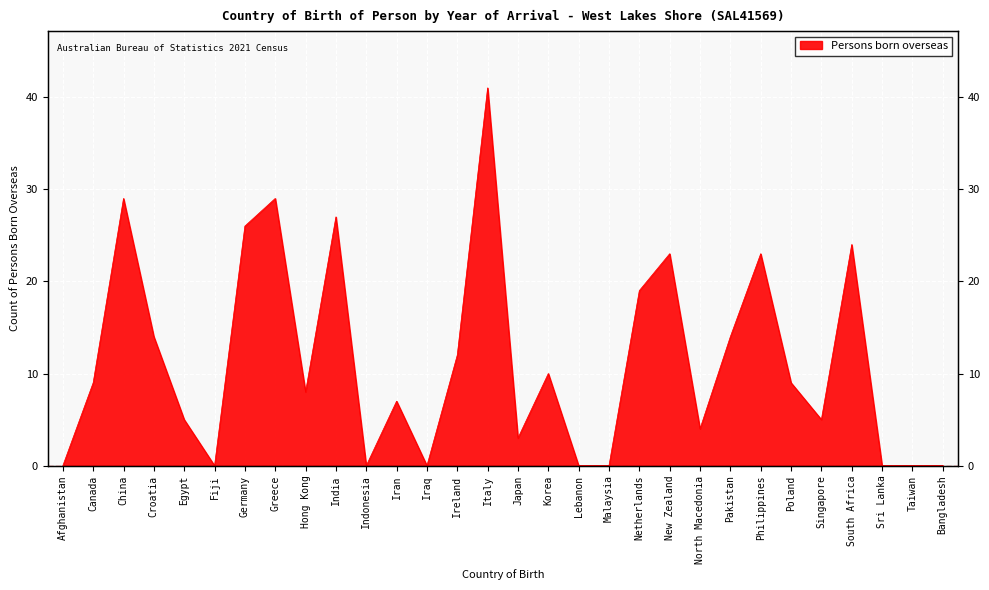

Reading left to right, list all the values displayed in this chart.

Afghanistan=0	Canada=9	China=29	Croatia=14	Egypt=5	Fiji=0	Germany=26	Greece=29	Hong Kong=8	India=27	Indonesia=0	Iran=7	Iraq=0	Ireland=12	Italy=41	Japan=3	Korea=10	Lebanon=0	Malaysia=0	Netherlands=19	New Zealand=23	North Macedonia=4	Pakistan=14	Philippines=23	Poland=9	Singapore=5	South Africa=24	Sri Lanka=0	Taiwan=0	Bangladesh=0